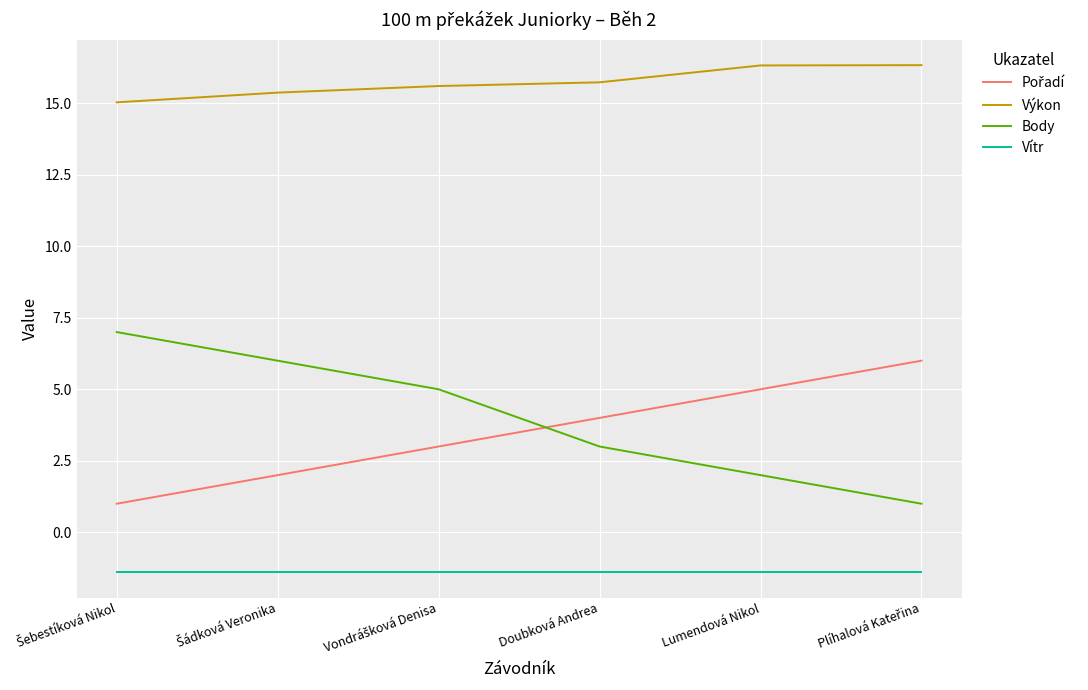

Is it true that Výkon equals 9.5 at Lumendová Nikol?

False